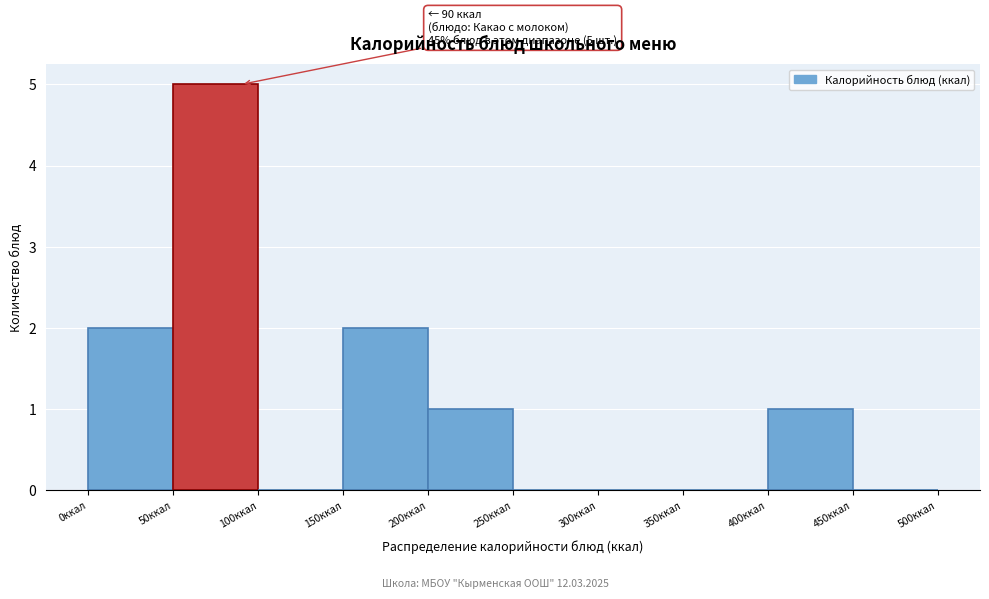

Over which range of the x-axis is the bar tallest?

50 to 100